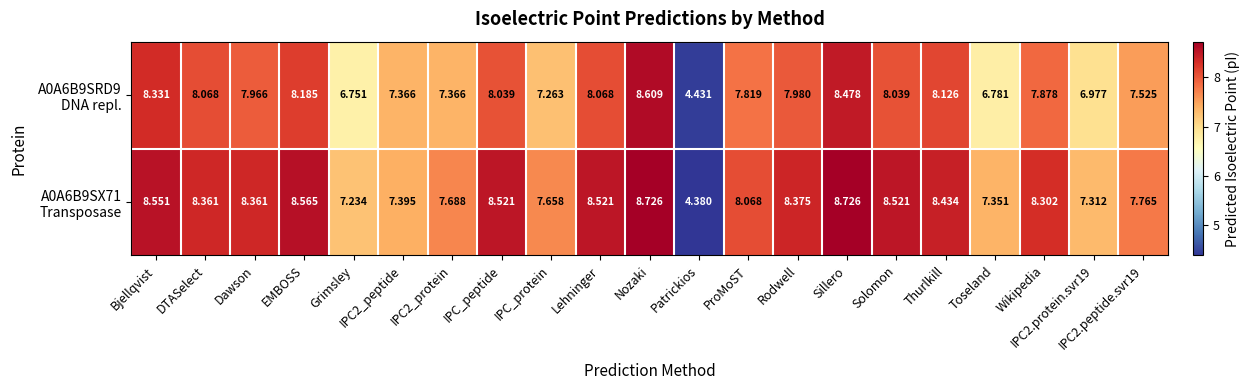

At which category is the sum across all series the highest?

Nozaki